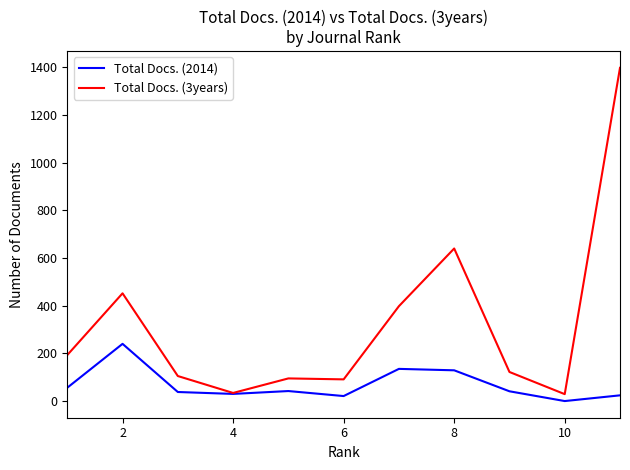

Rank the series by their average value, from lowest to highest.

Total Docs. (2014), Total Docs. (3years)